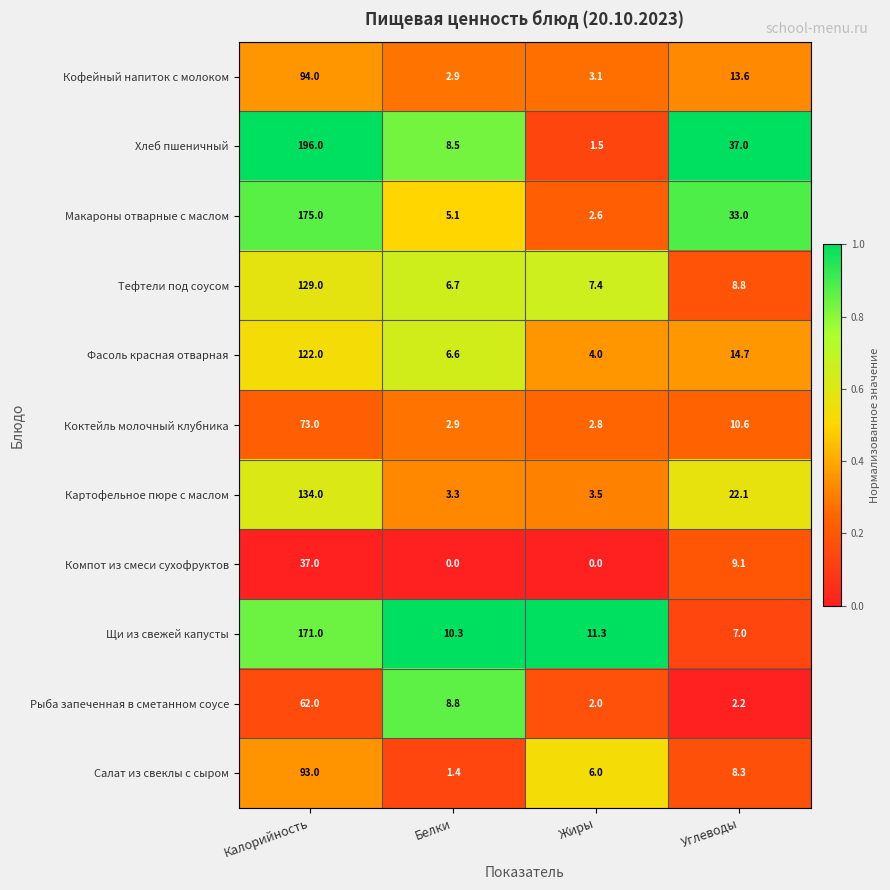

What is the maximum value shown in the chart?

196.0